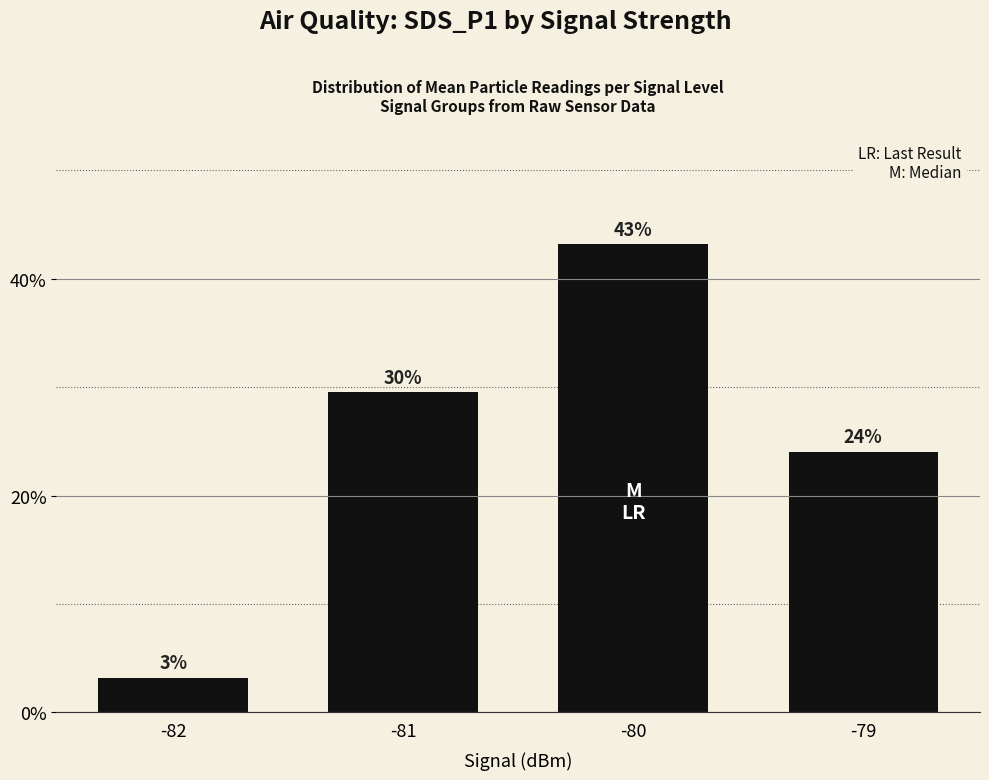

What is the greatest value displayed?

43.2